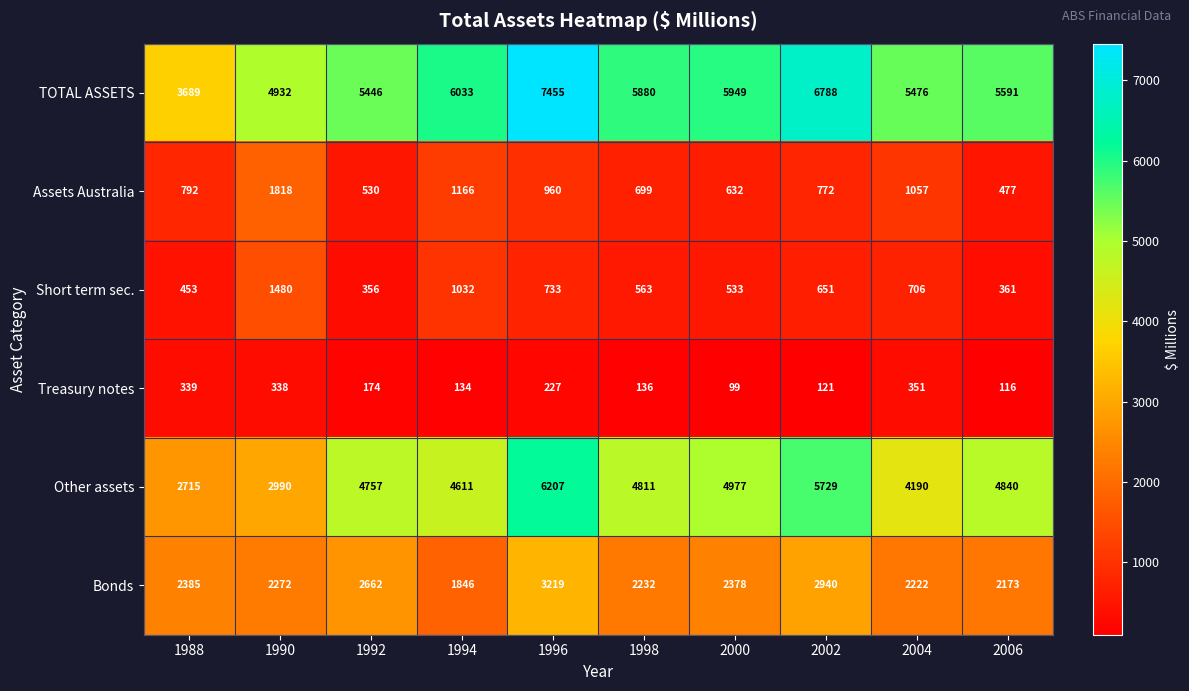

Is it true that TOTAL ASSETS equals 3689 at 1988?

True